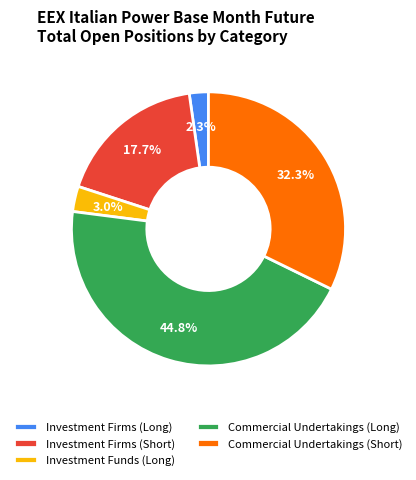

How much of the chart is everything except Commercial Undertakings (Short)?

67.7%